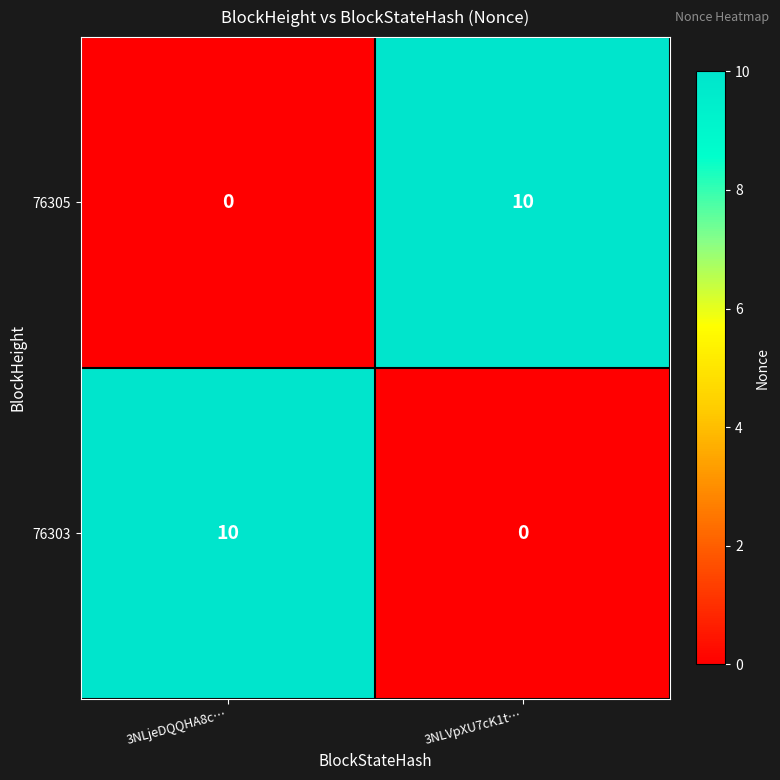

What is the difference between the highest and lowest values at 3NLVpXU7cK1t…?

10